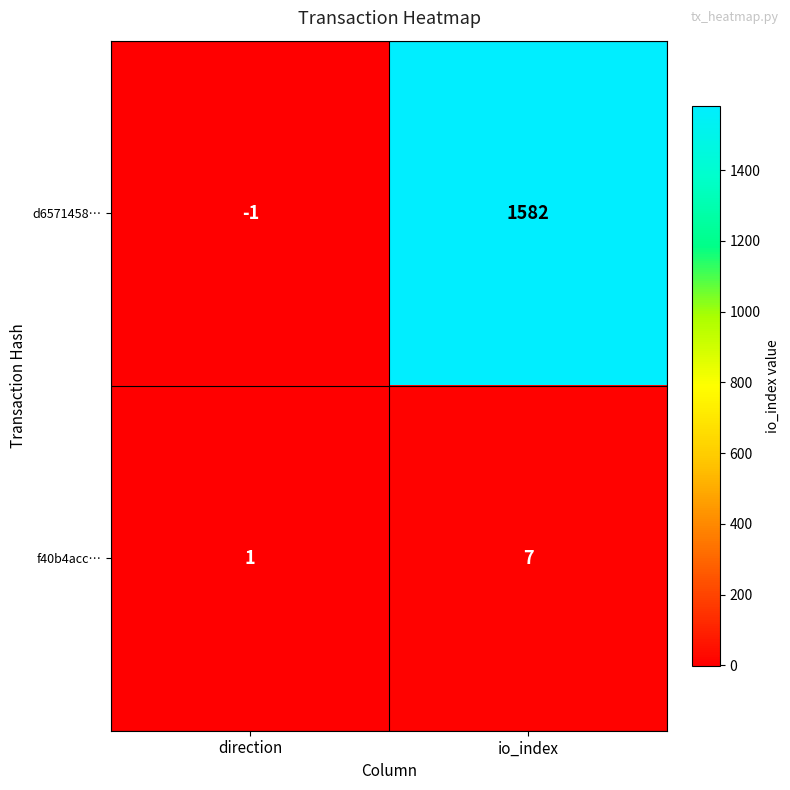

Which category has the lowest value in the f40b4acc… series?

direction